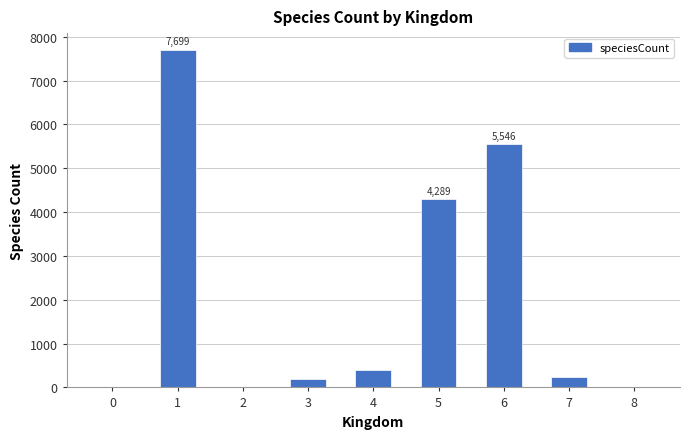

What is the ratio of the value at 3 to the value at 7?

0.8